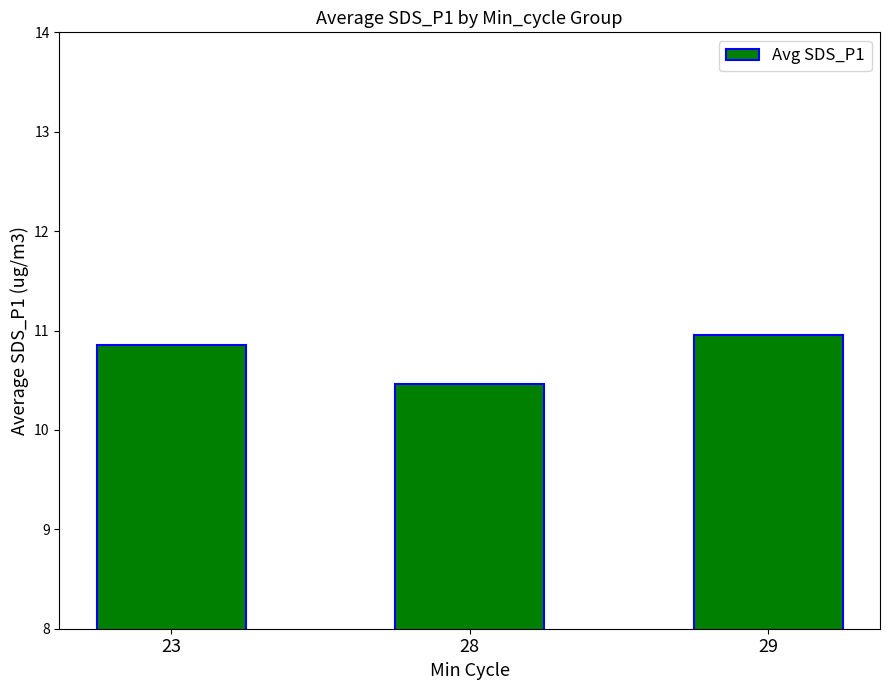

What is the change in value from 23 to 29?

+0.1